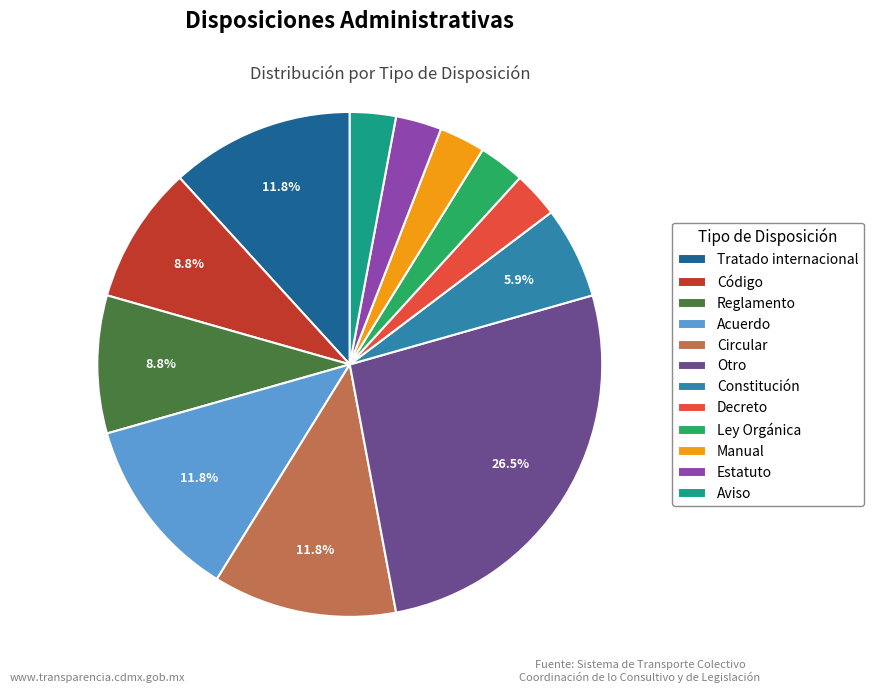

True or false: Decreto accounts for 12% of the total.

False